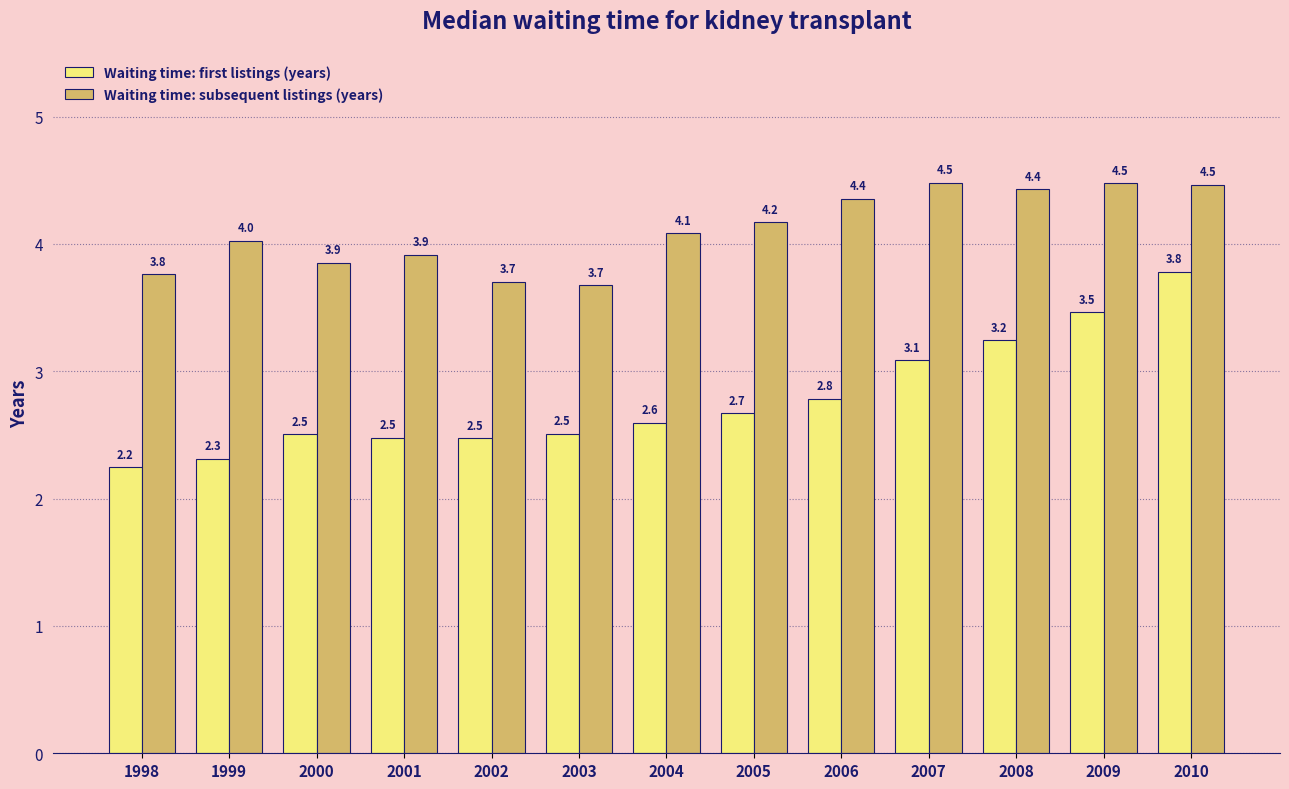

Reading left to right, extract all data points from this chart.

Waiting time: first listings (years): 2.2	2.3	2.5	2.5	2.5	2.5	2.6	2.7	2.8	3.1	3.2	3.5	3.8
Waiting time: subsequent listings (years): 3.8	4.0	3.9	3.9	3.7	3.7	4.1	4.2	4.4	4.5	4.4	4.5	4.5